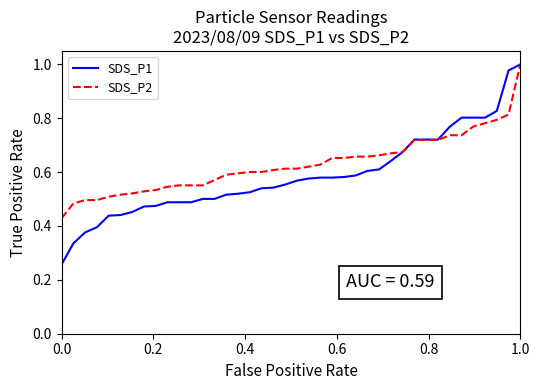

Which series has the largest range (max minus min)?

SDS_P1